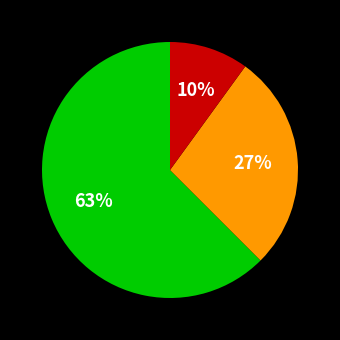

How many slices are in this pie chart?

3